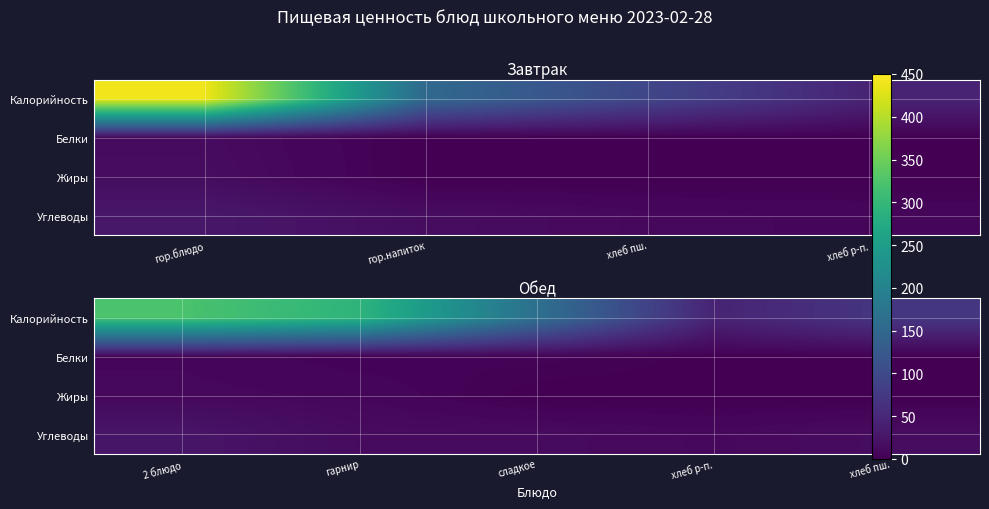

Is the value of Белки at 2 блюдо greater than the value of Жиры at сладкое?

Yes